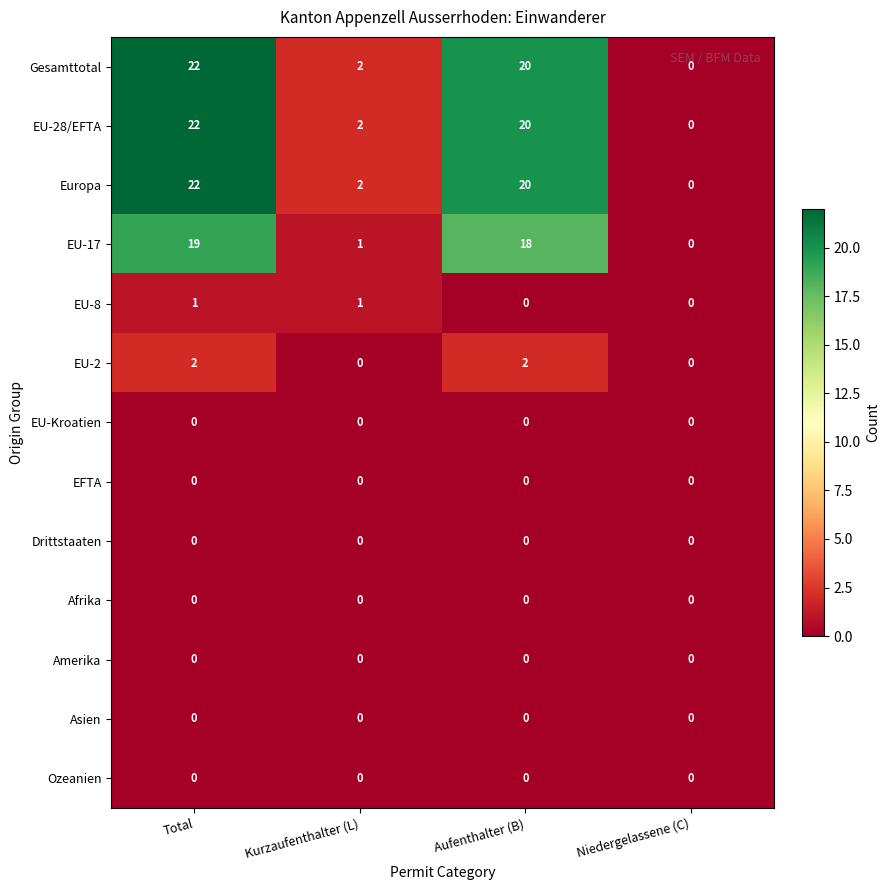

The value of EU-17 at Kurzaufenthalter (L) is 1. True or false?

True